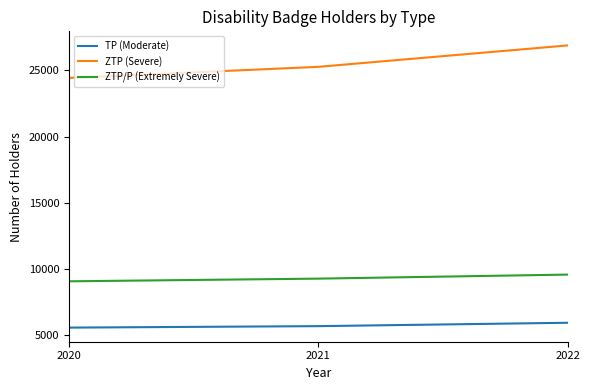

Read the ZTP (Severe) value at 2022.

26880